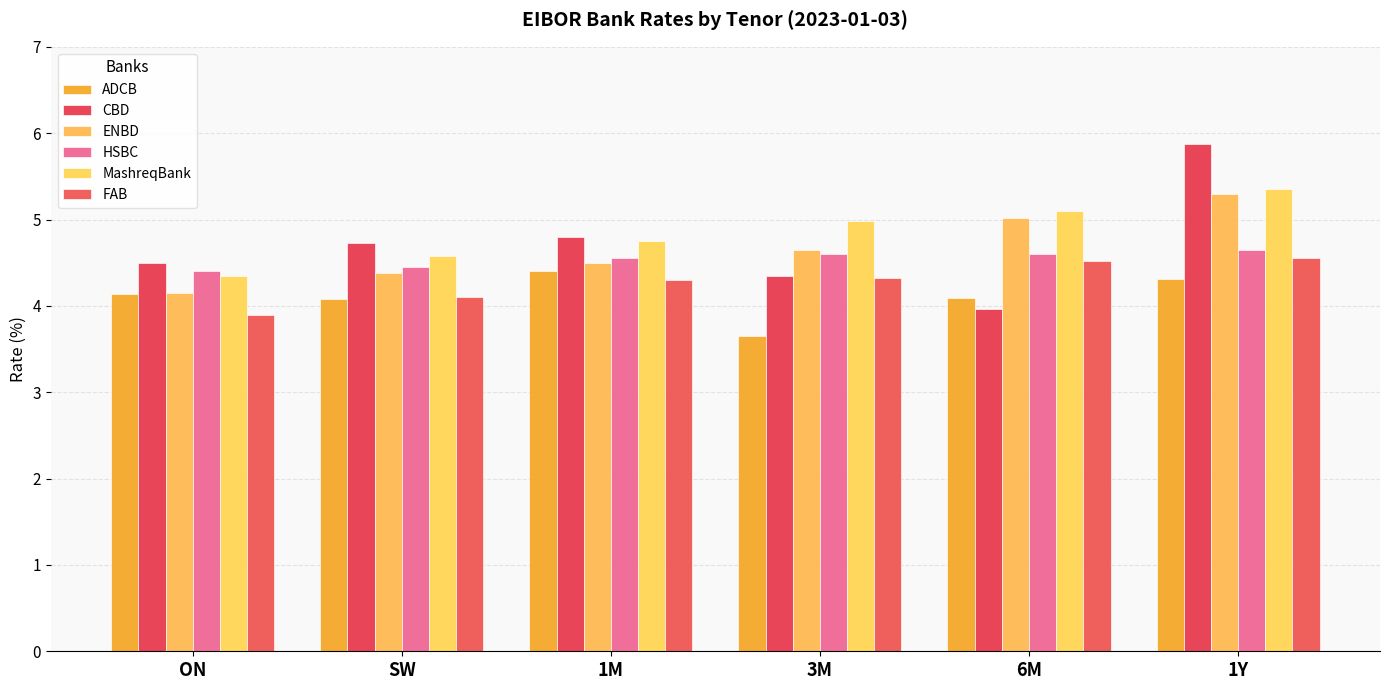

How many data points does each series have?

6